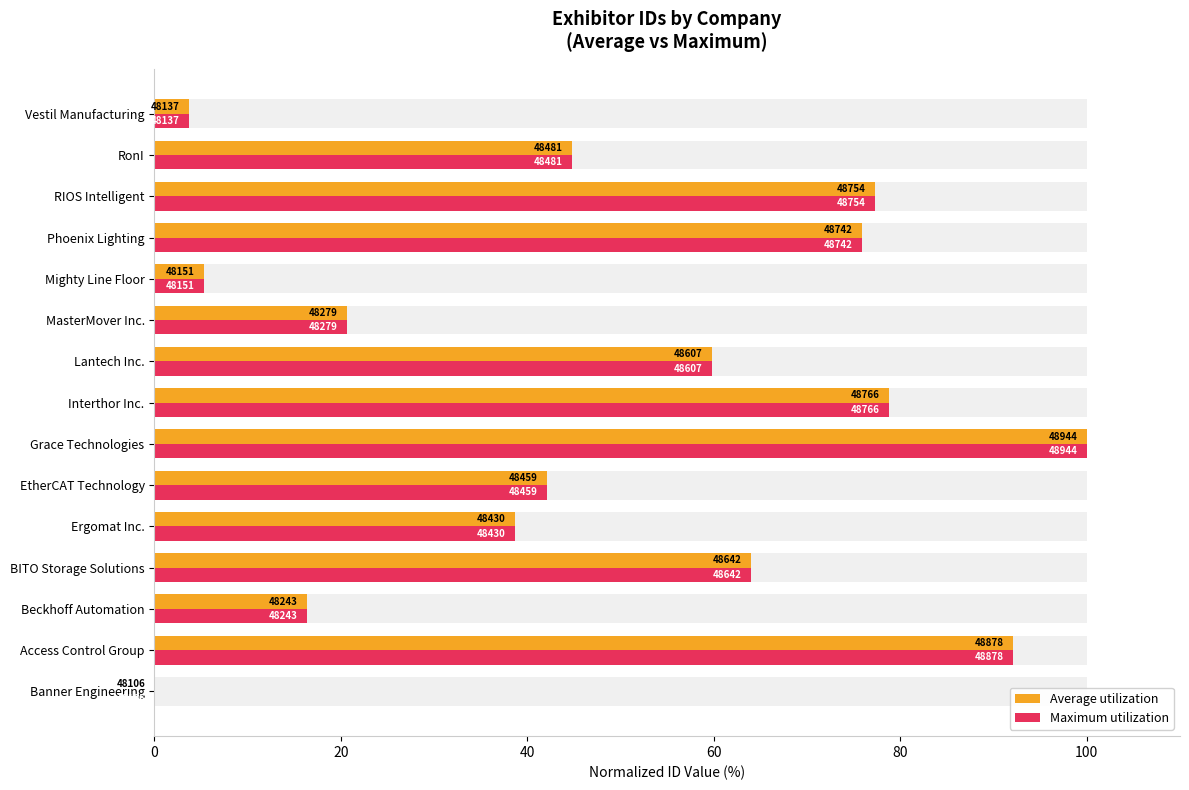

At MasterMover Inc., list the series in order from largest to smallest.

Average utilization, Maximum utilization